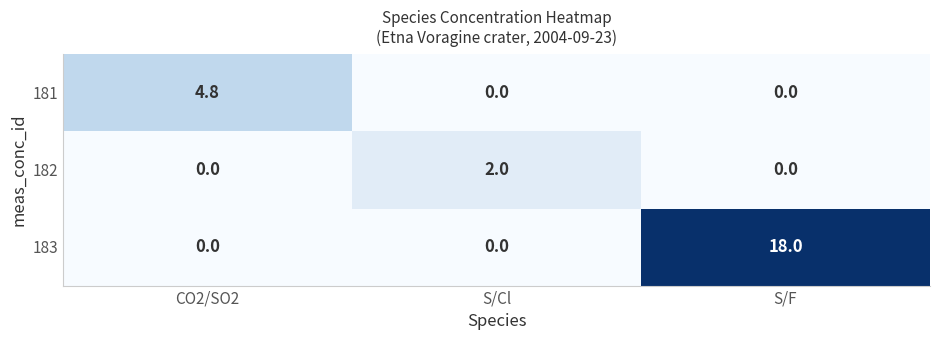

True or false: 183 has a value of 18.0 at S/F.

True